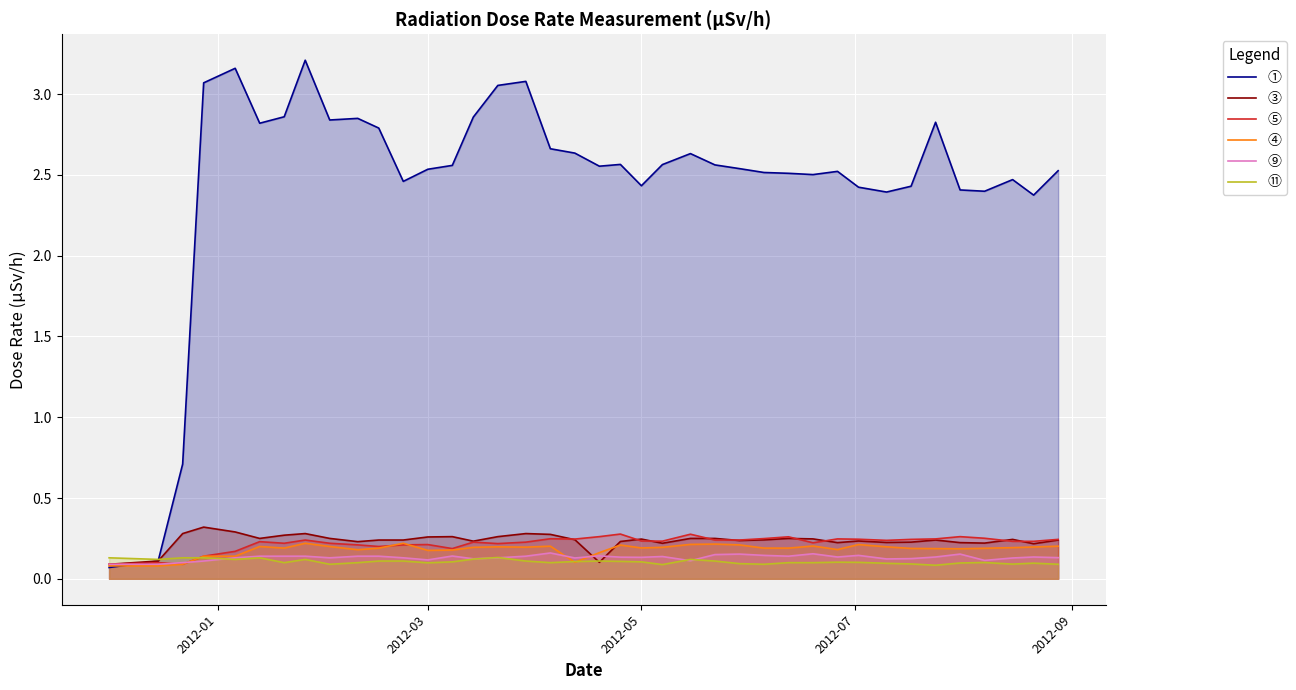

After their last crossing, which series has the higher values: ④ or ⑨?

④